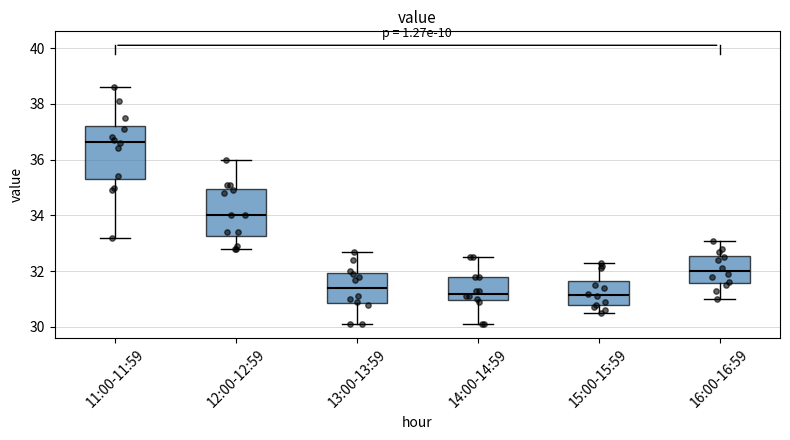

Reading left to right, read every box against the y-axis: the position of its median line, the range the box covers, and the ends of its whiskers. The values are not printed on the chart, so give them approximately, as read against the axis.

11:00-11:59: median 36.6, box 35.4 to 37.2, whiskers 33.2 to 38.6
12:00-12:59: median 34.0, box 33.2 to 35.0, whiskers 32.8 to 36.0
13:00-13:59: median 31.4, box 30.8 to 32.0, whiskers 30.2 to 32.8
14:00-14:59: median 31.2, box 31.0 to 31.8, whiskers 30.2 to 32.6
15:00-15:59: median 31.2, box 30.8 to 31.6, whiskers 30.6 to 32.4
16:00-16:59: median 32.0, box 31.6 to 32.6, whiskers 31.0 to 33.2